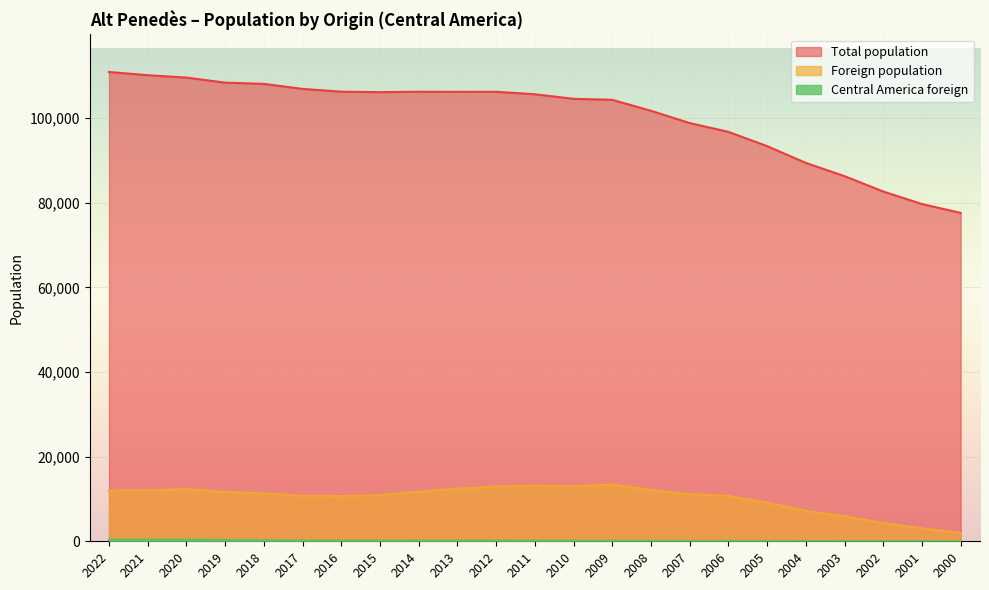

What is the value of the Central America foreign point at the 1st from the left?

439